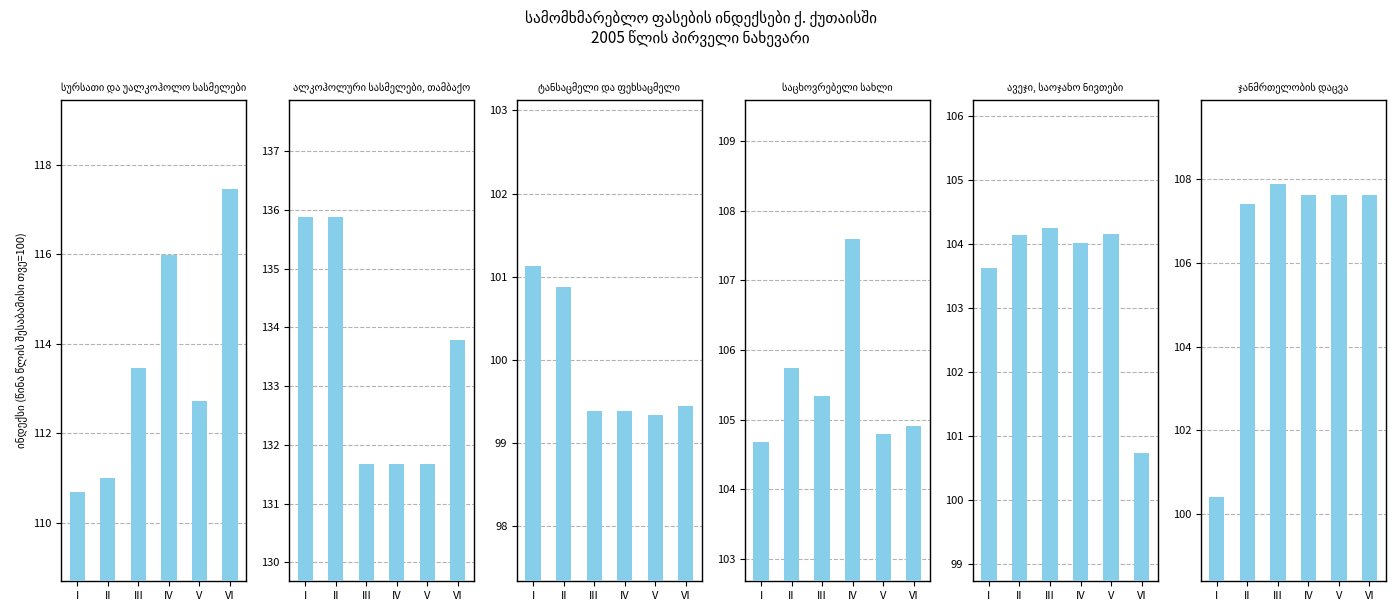

What is the value of the საცხოვრებელი სახლი bar at the 2nd from the left?

105.7